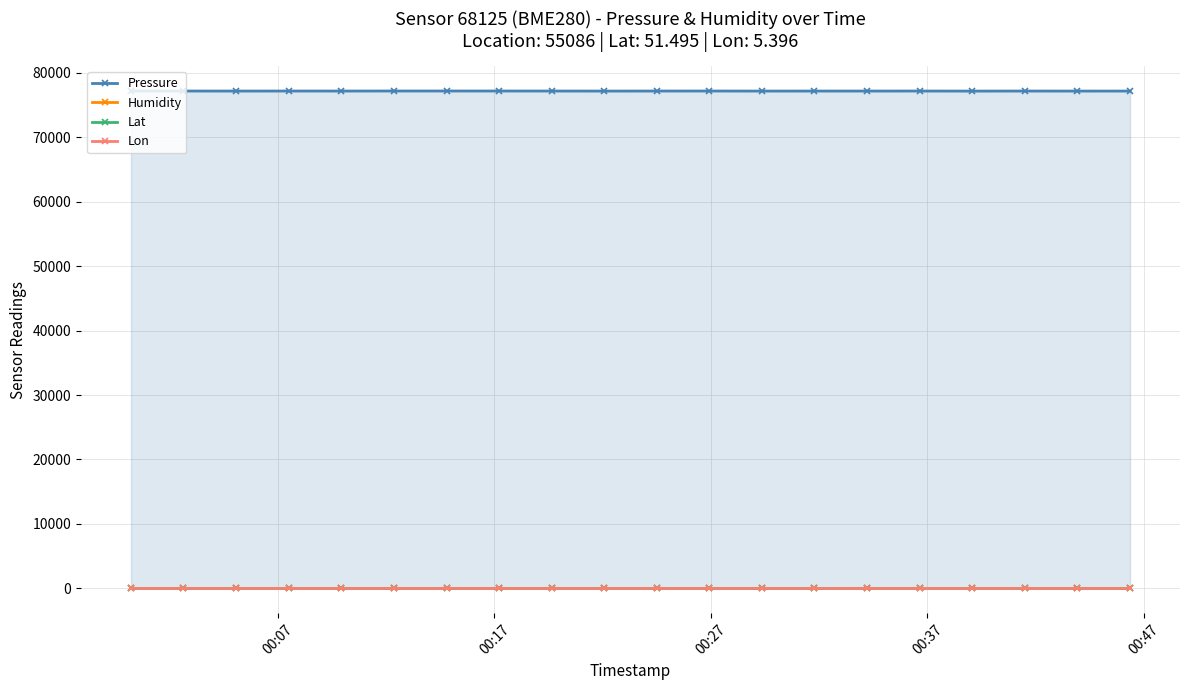

True or false: Pressure and Lat cross at least once.

False